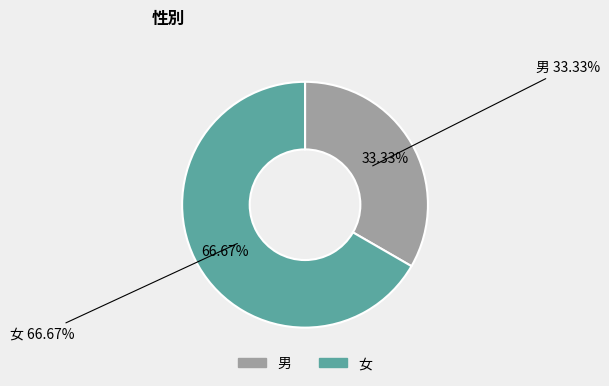

Which category has the biggest portion of the pie?

女